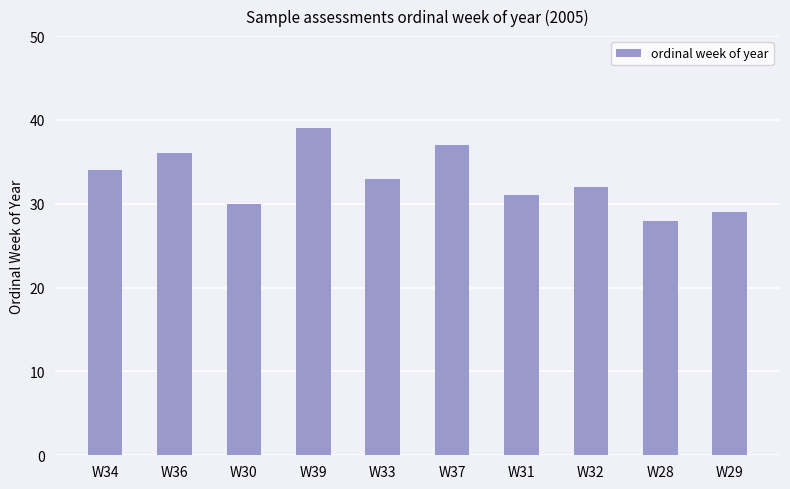

Which has a higher value, W34 or W33?

W34